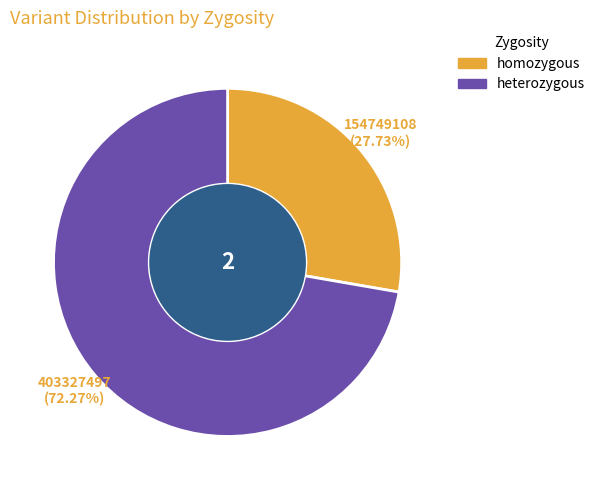

Which slice represents more than half of the pie?

heterozygous